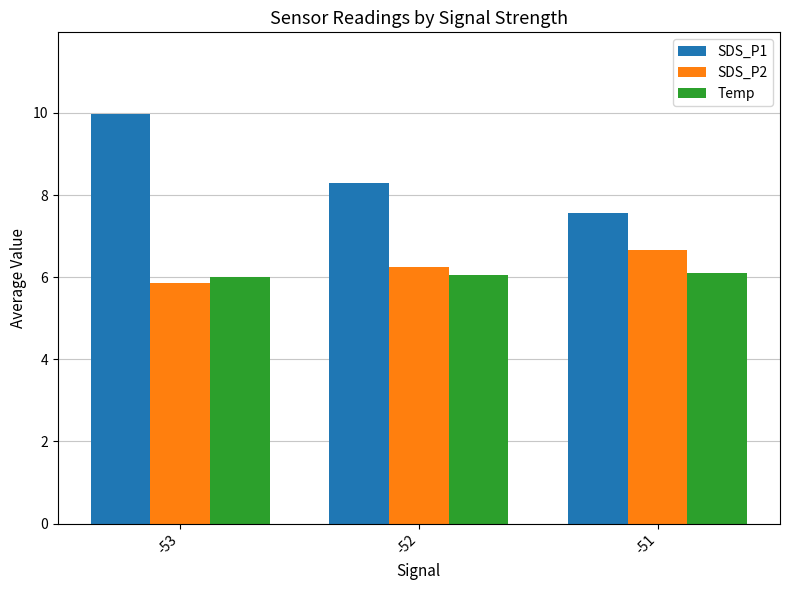

What is the difference between the highest and lowest values at -53?

4.1